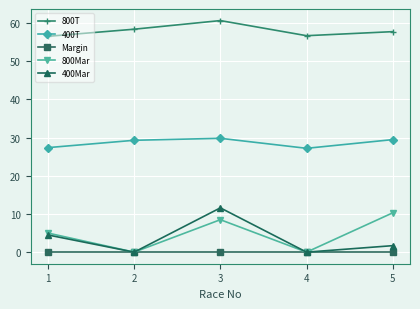

True or false: 800T and 400T intersect in this chart.

False